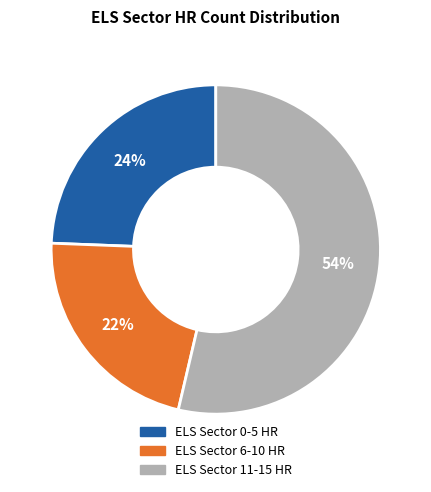

Is there any slice that represents more than half of the pie?

Yes